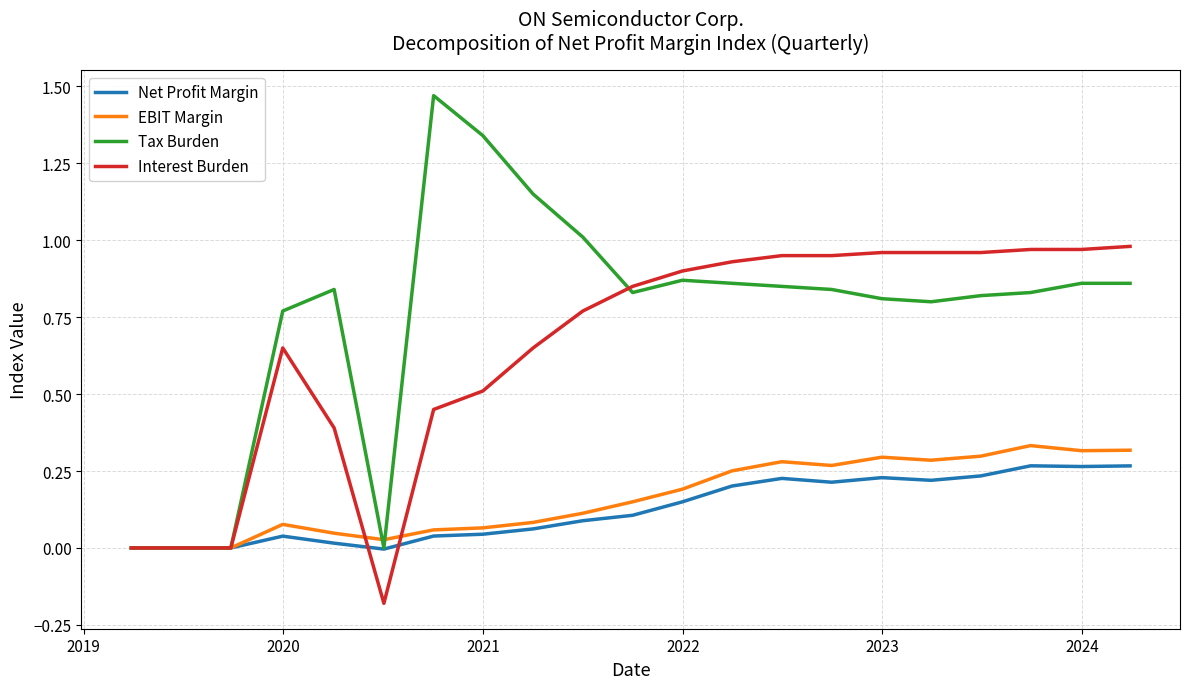

Which series has the largest total across all categories?

Tax Burden